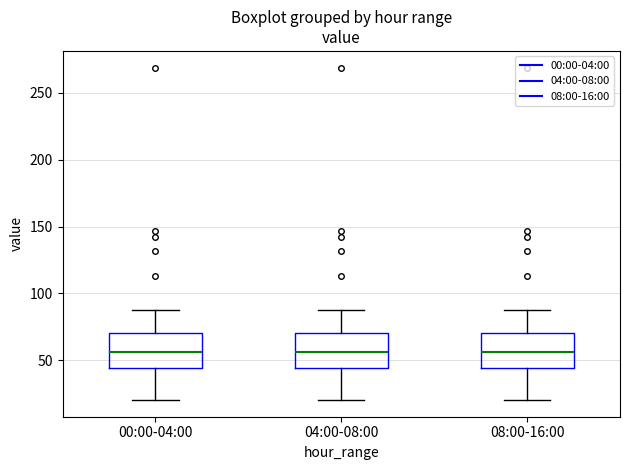

Reading left to right, transcribe this box plot: for each box, give where its median line is, the range the box spans, and where its two whiskers end, as read against the y-axis. The values are not printed on the chart, so give them approximately, as read against the axis.

00:00-04:00: median 55, box 45 to 70, whiskers 20 to 90
04:00-08:00: median 55, box 45 to 70, whiskers 20 to 90
08:00-16:00: median 55, box 45 to 70, whiskers 20 to 90